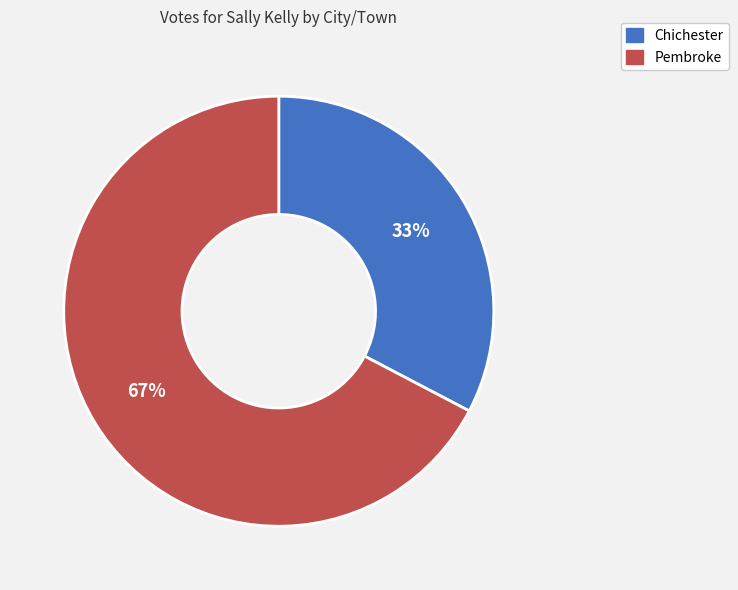

Is it true that Pembroke is 67% of the pie?

True